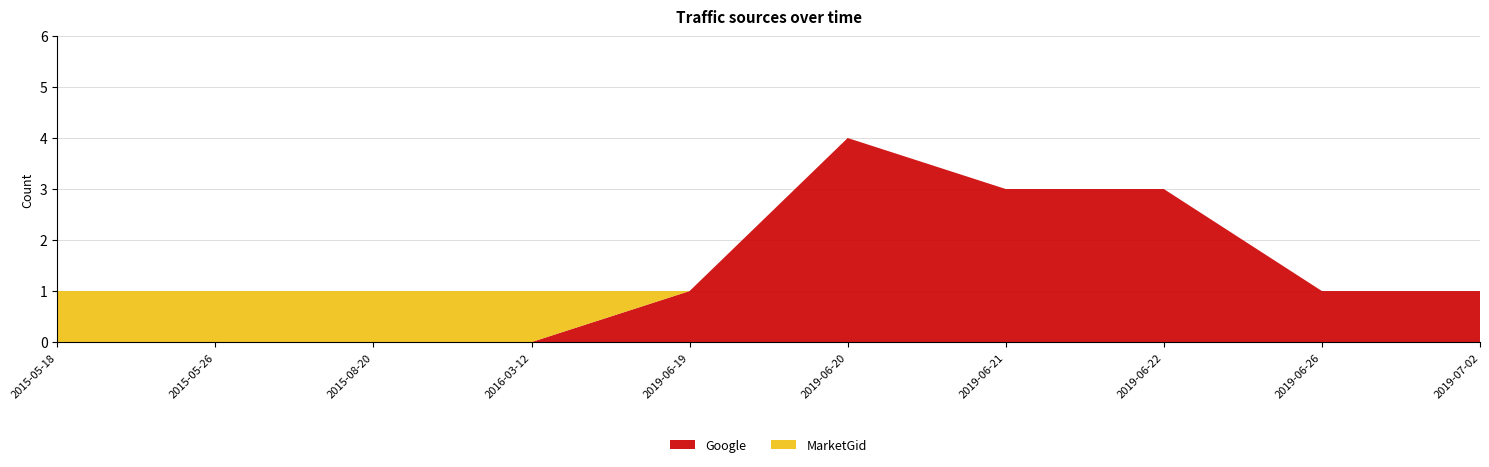

Reading left to right, transcribe all the data shown in this chart.

Google: 0	0	0	0	1	4	3	3	1	1
MarketGid: 1	1	1	1	0	0	0	0	0	0